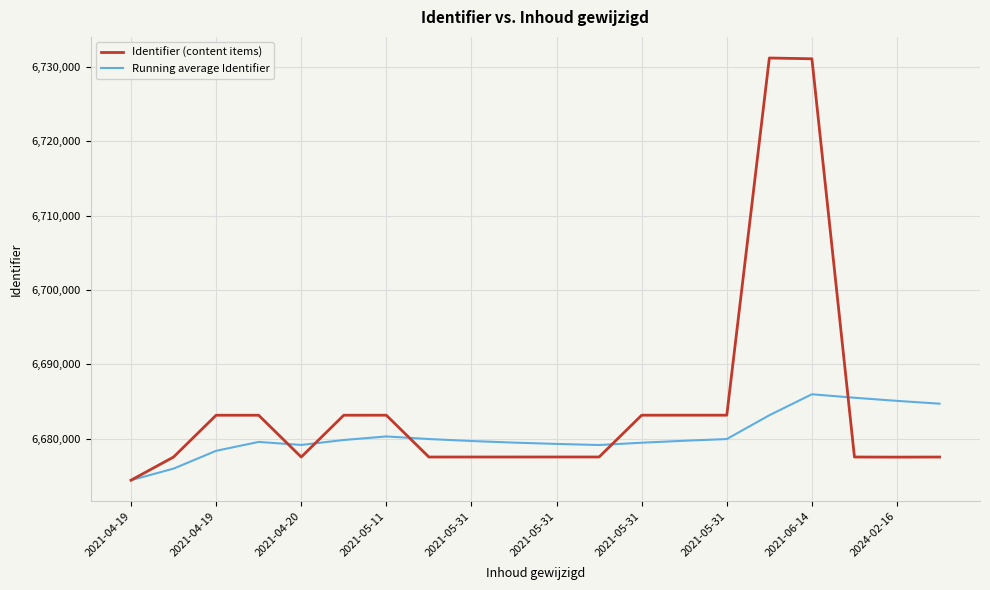

Which series has the largest total across all categories?

Identifier (content items)